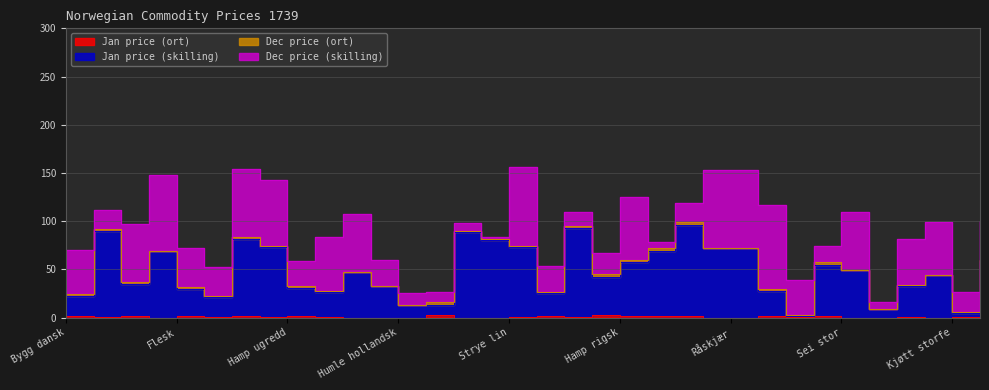

At which label does Jan price (ort) reach its minimum?

Byggmel